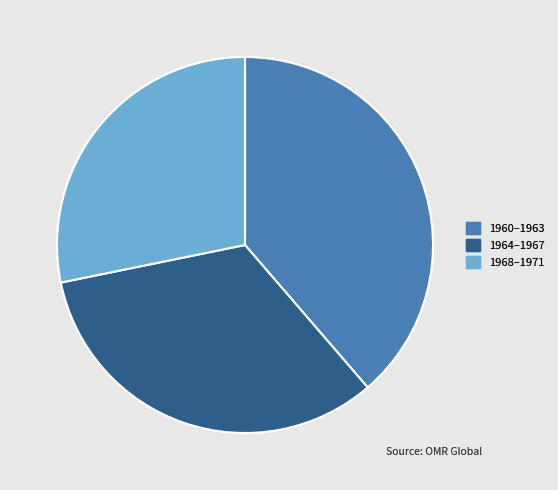

Rank the categories by value from highest to lowest.

1960–1963, 1964–1967, 1968–1971